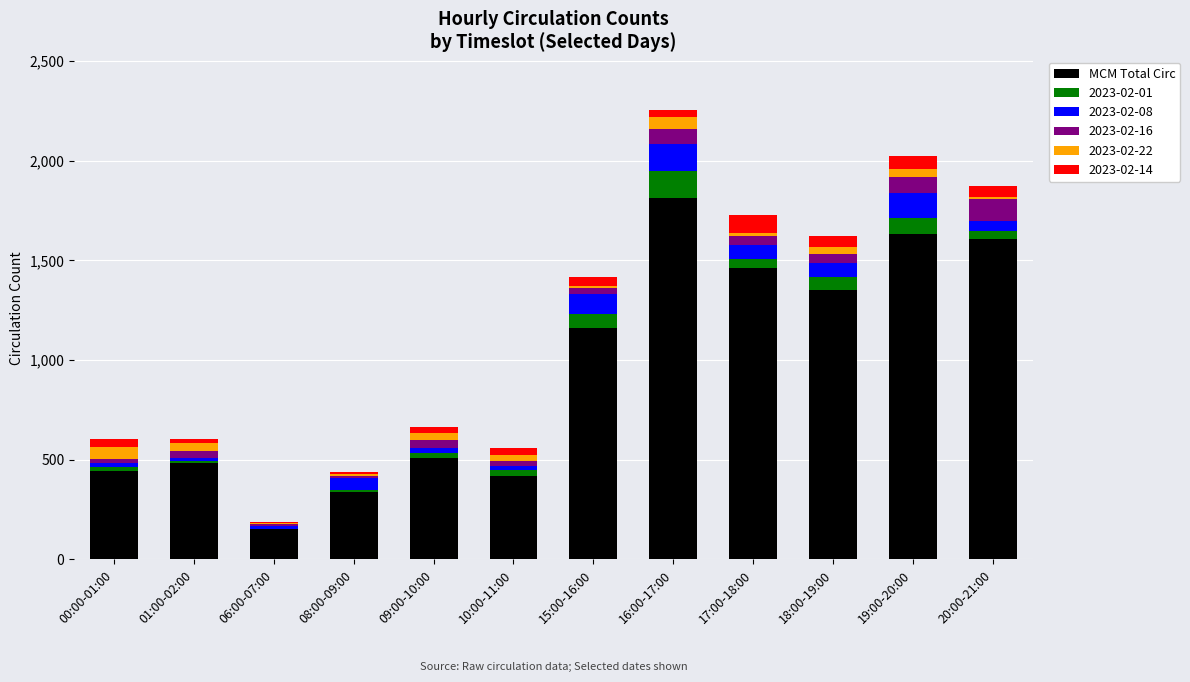

Where is MCM Total Circ nearest to the value 982?

15:00-16:00